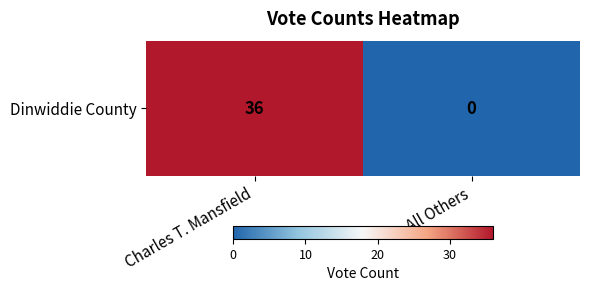

Reading right to left, what are all the values shown in this chart?

All Others=0	Charles T. Mansfield=36